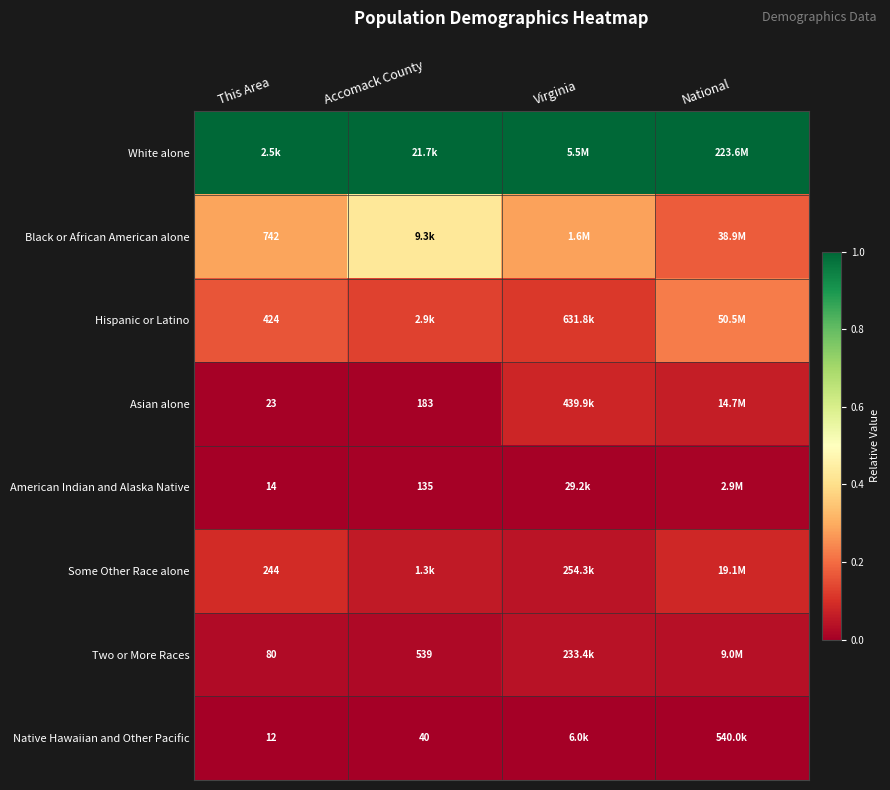

The value of Black or African American alone at Virginia is 0.2. True or false?

False